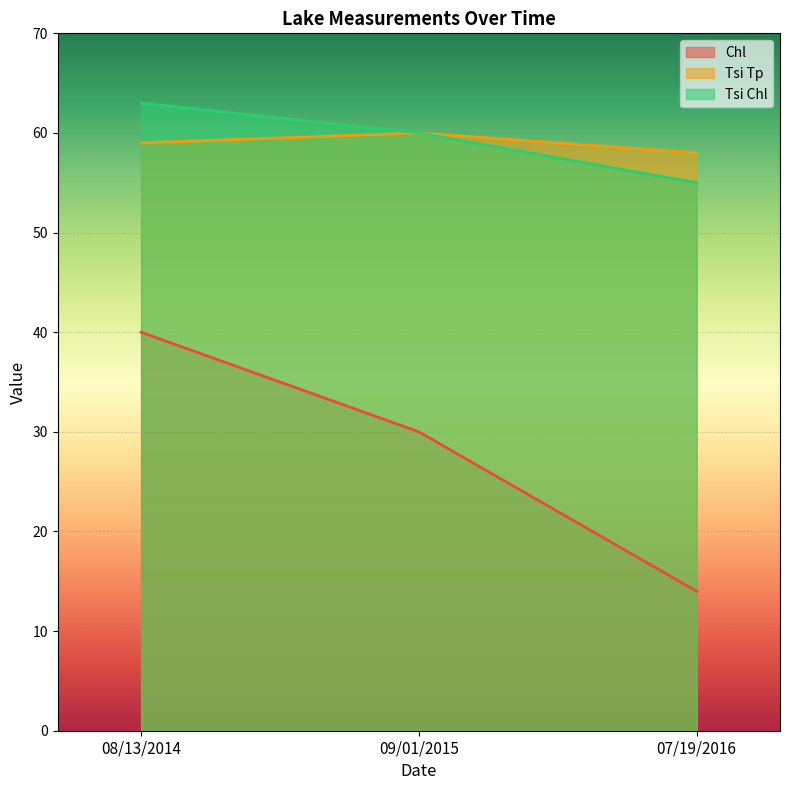

What is the highest value of the Chl series?

40